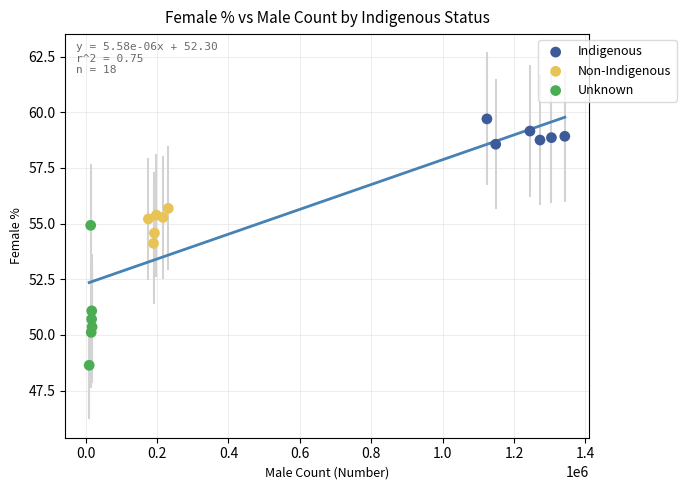

What are all the series names shown in the legend?

Indigenous, Non-Indigenous, Unknown